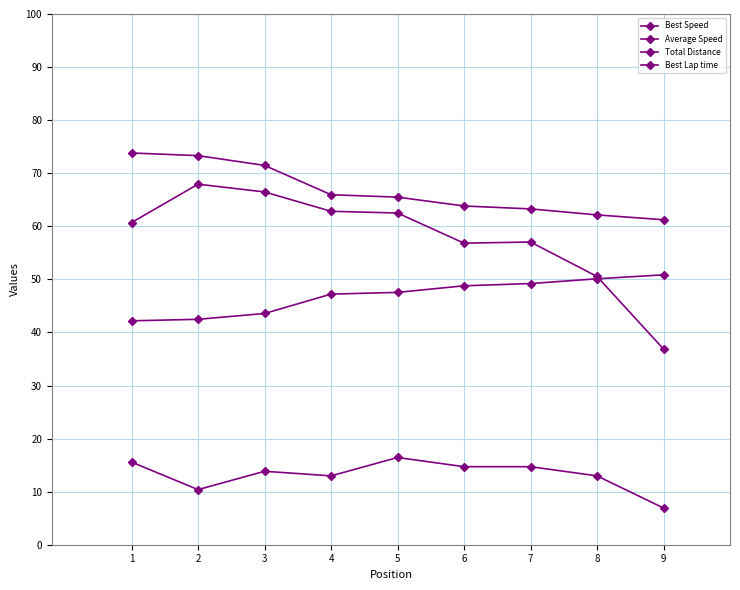

Reading left to right, what are all the values shown in this chart?

Best Speed: 1=73.8	2=73.3	3=71.5	4=65.9	5=65.5	6=63.8	7=63.3	8=62.1	9=61.2
Average Speed: 1=60.7	2=67.9	3=66.5	4=62.8	5=62.5	6=56.8	7=57.0	8=50.5	9=36.9
Total Distance: 1=15.6	2=10.4	3=13.8	4=13.0	5=16.4	6=14.7	7=14.7	8=13.0	9=6.9
Best Lap time: 1=42.2	2=42.5	3=43.6	4=47.2	5=47.5	6=48.8	7=49.2	8=50.1	9=50.9